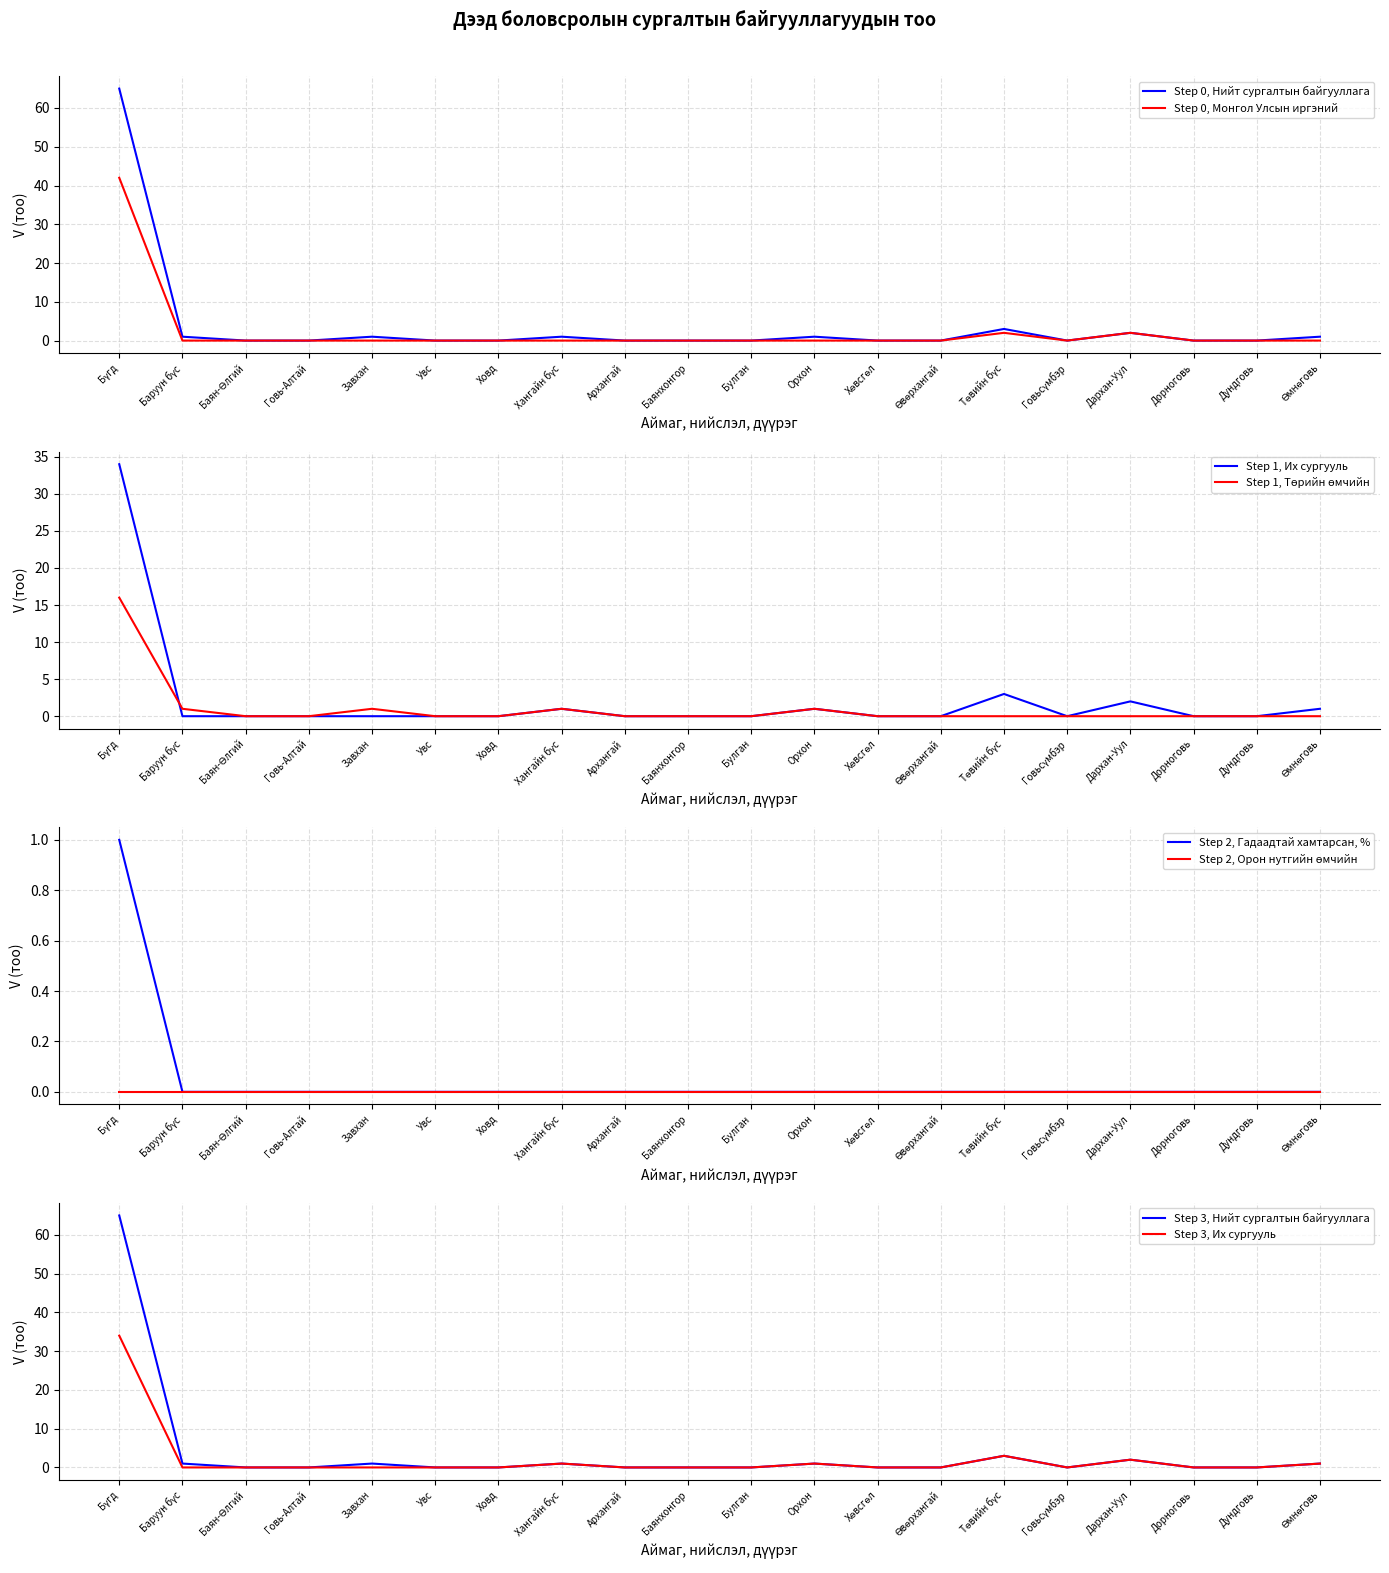

Between Бүгд and Хөвсгөл, which series saw the biggest shift?

Нийт сургалтын байгууллага